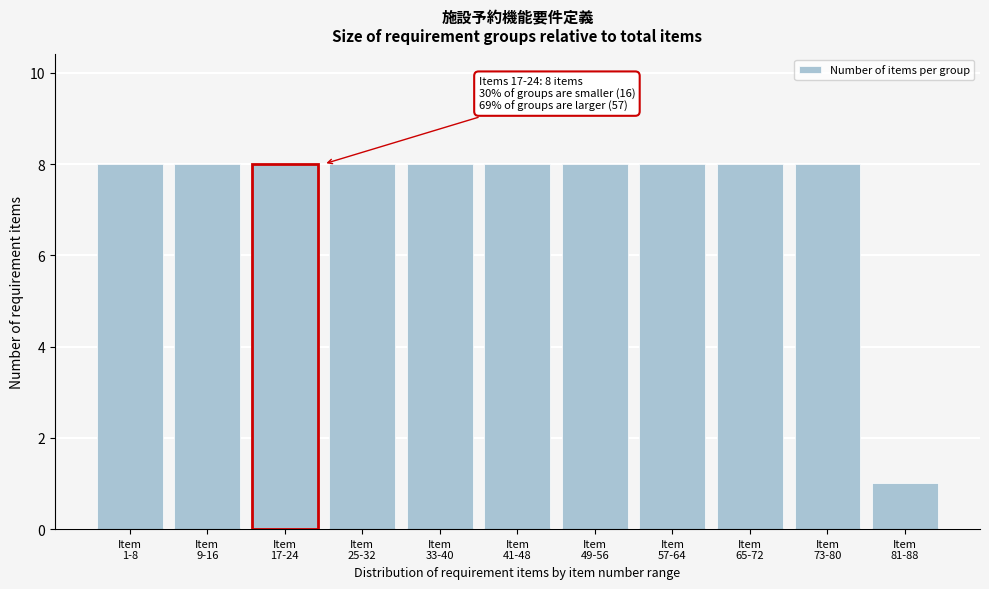

Reading left to right, what are all the values shown in this chart?

8	8	8	8	8	8	8	8	8	8	1